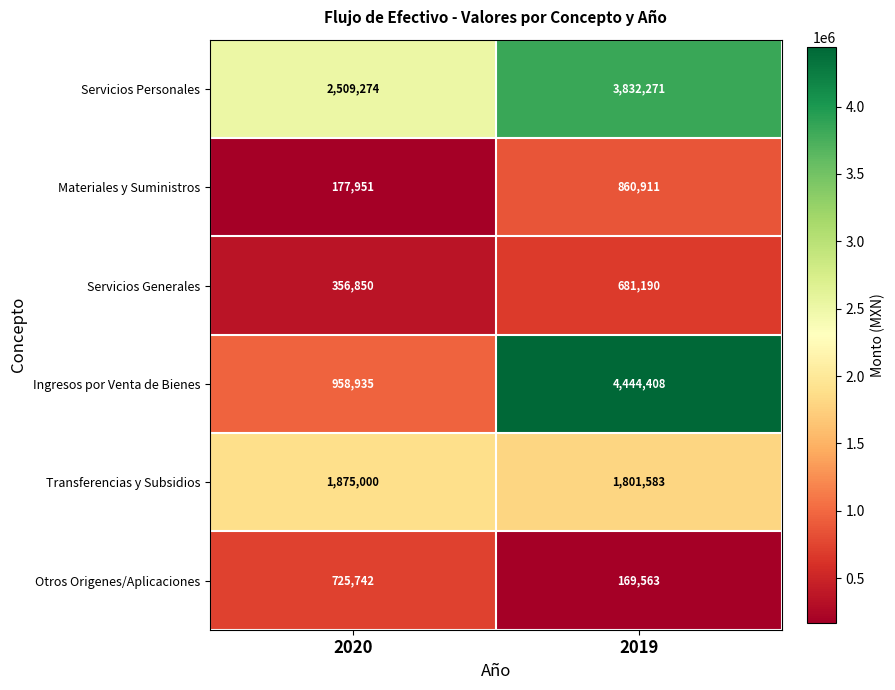

Which series has the largest total across all categories?

Servicios Personales